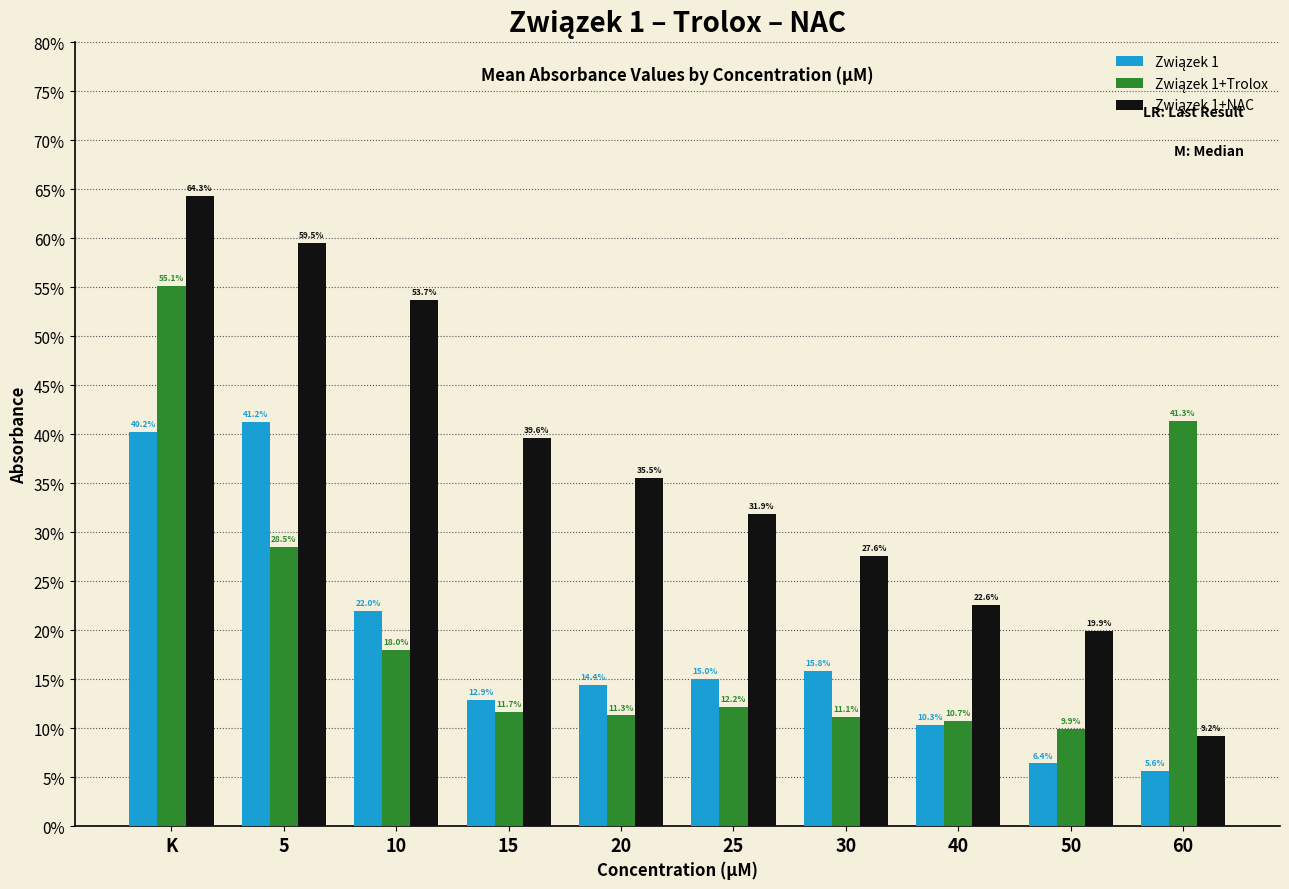

Does the chart contain any negative values?

No